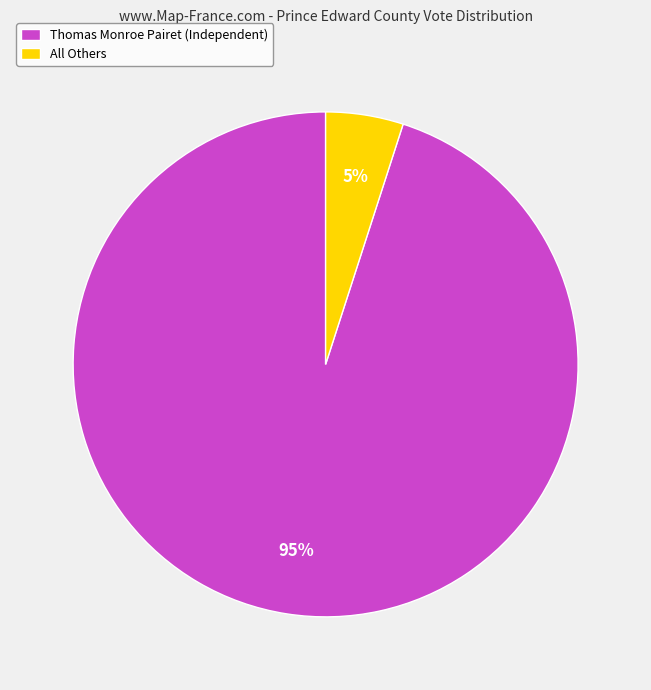

Count the number of slices in the pie.

2